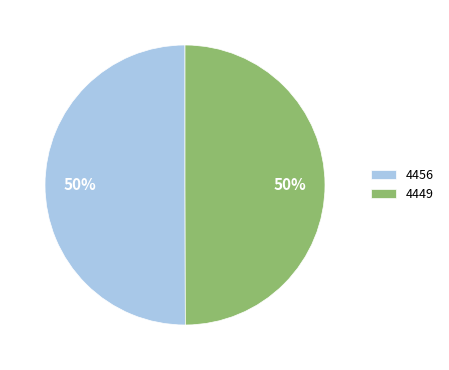

To the nearest percent, what portion does 4456 represent?

50%